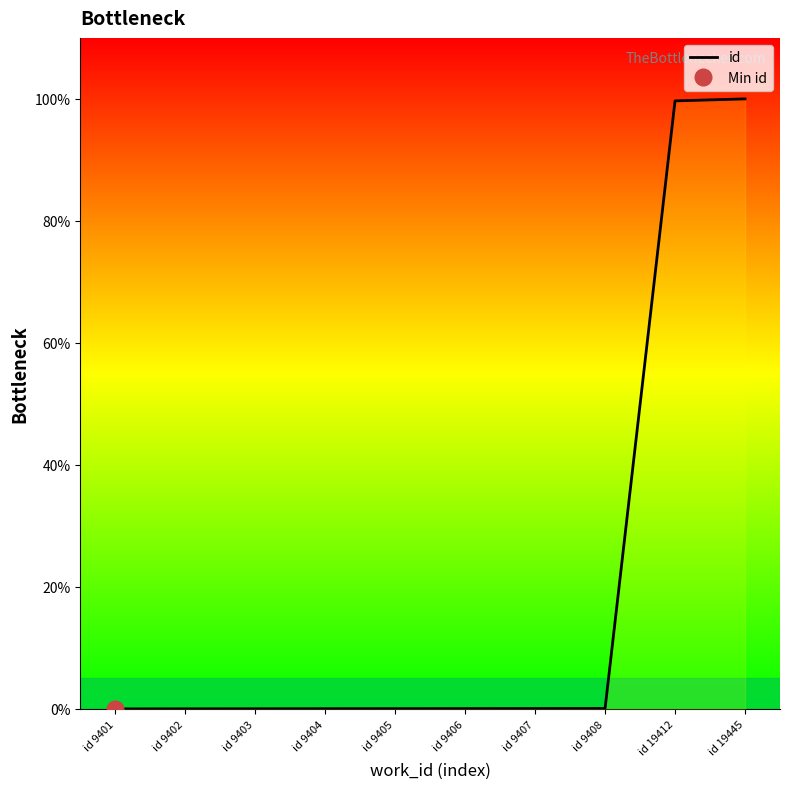

Where is the data nearest to the value 50?

id 19412